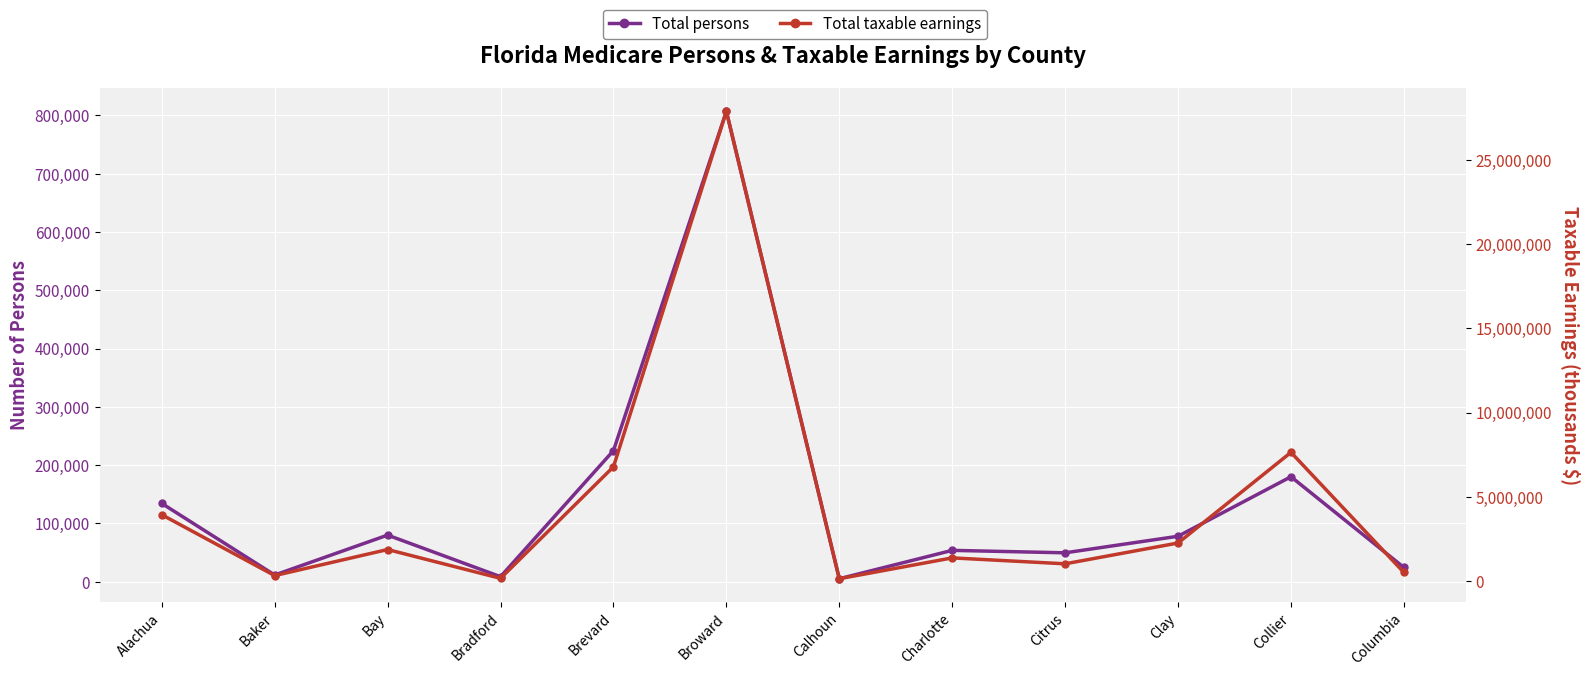

What is the total value across all series at Columbia?

531497